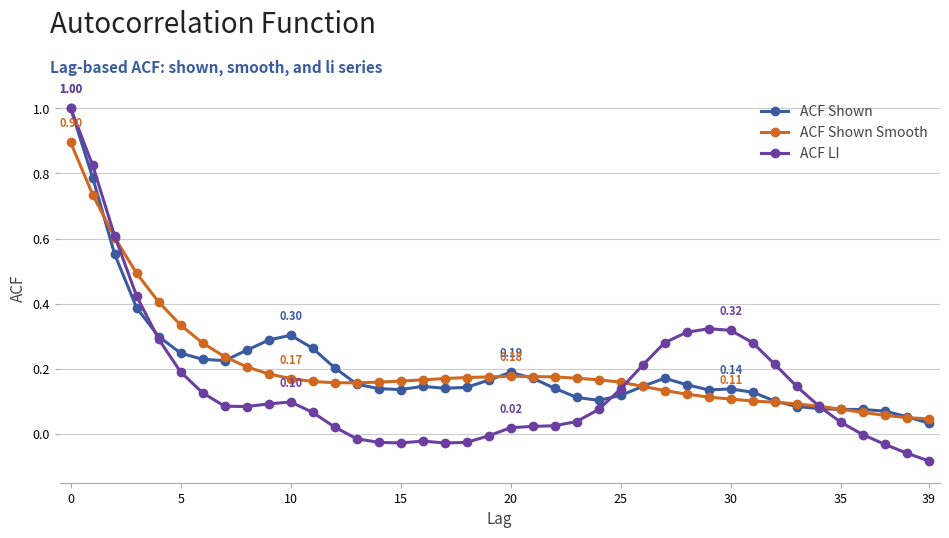

Which series has the widest spread of values?

ACF LI